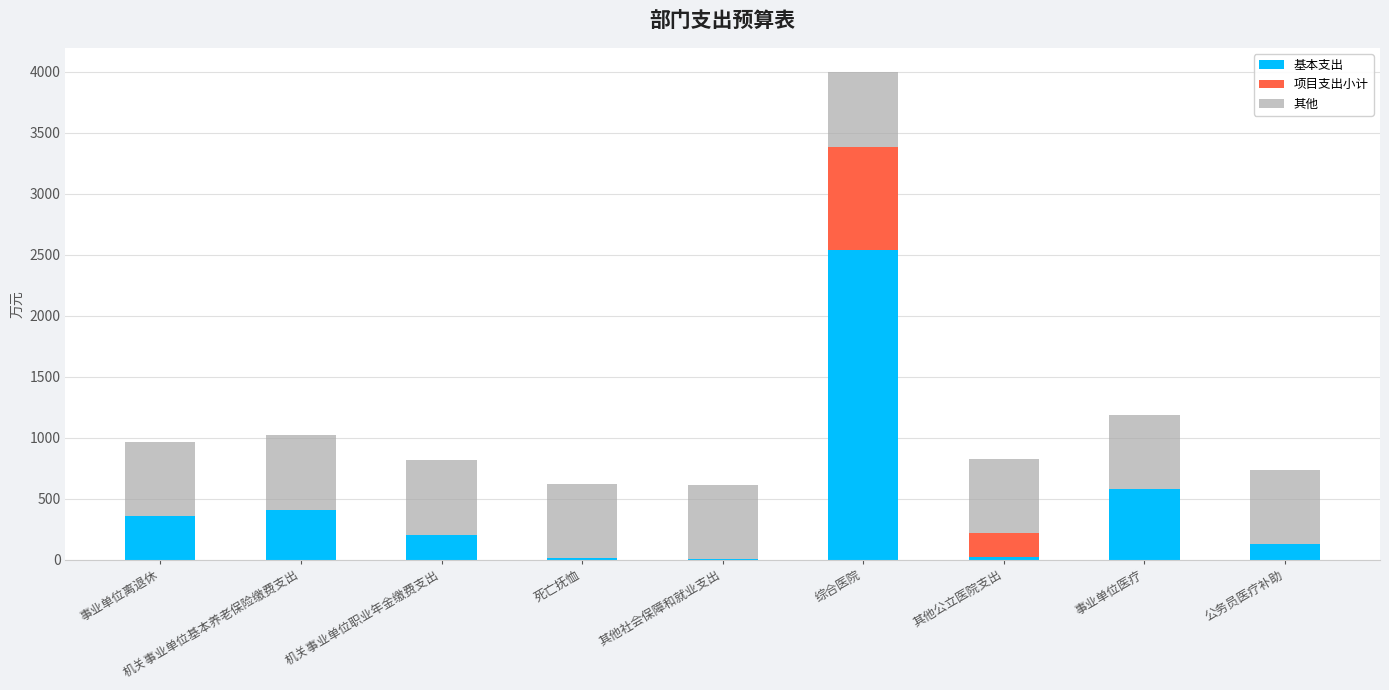

At which label does 基本支出 reach its peak?

综合医院